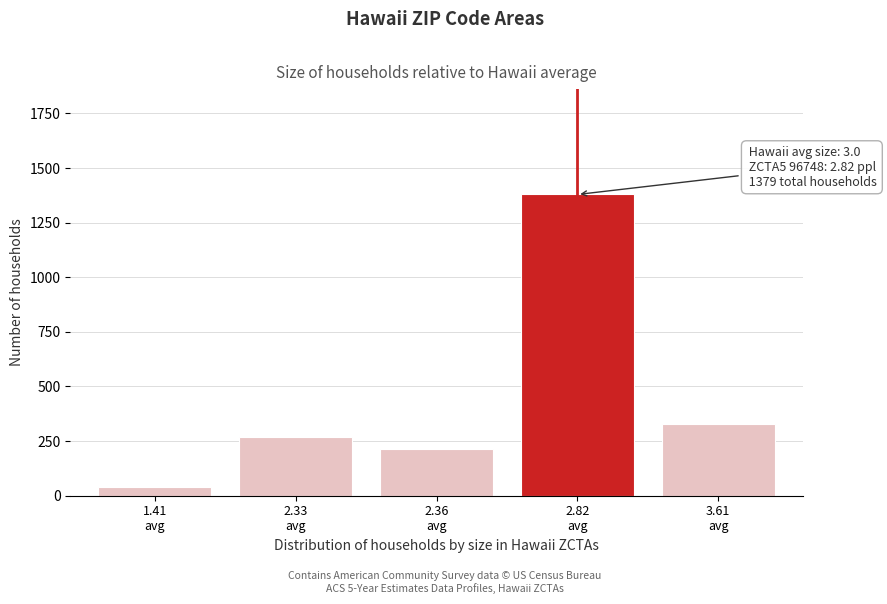

Reading left to right, what are all the values shown in this chart?

39	268	213	1379	330